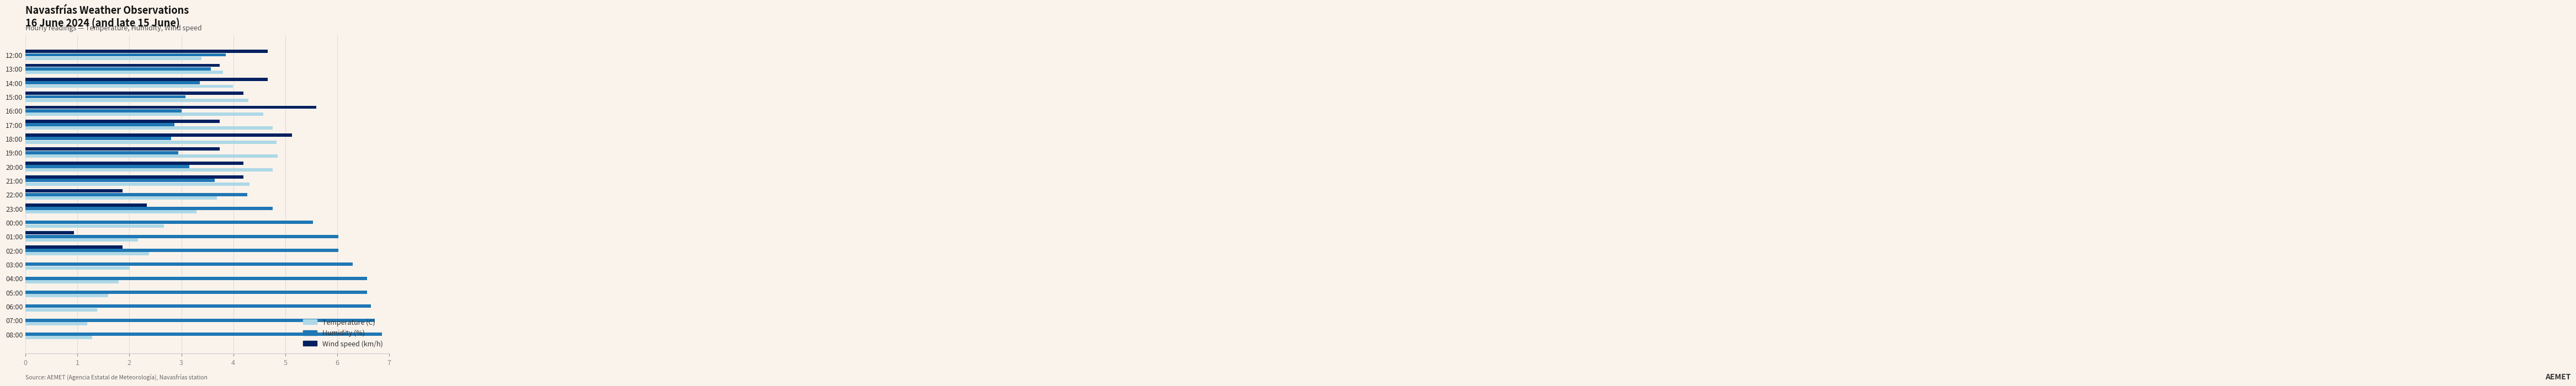

True or false: Wind speed (km/h) has a value of -2.1 at 07:00.

False